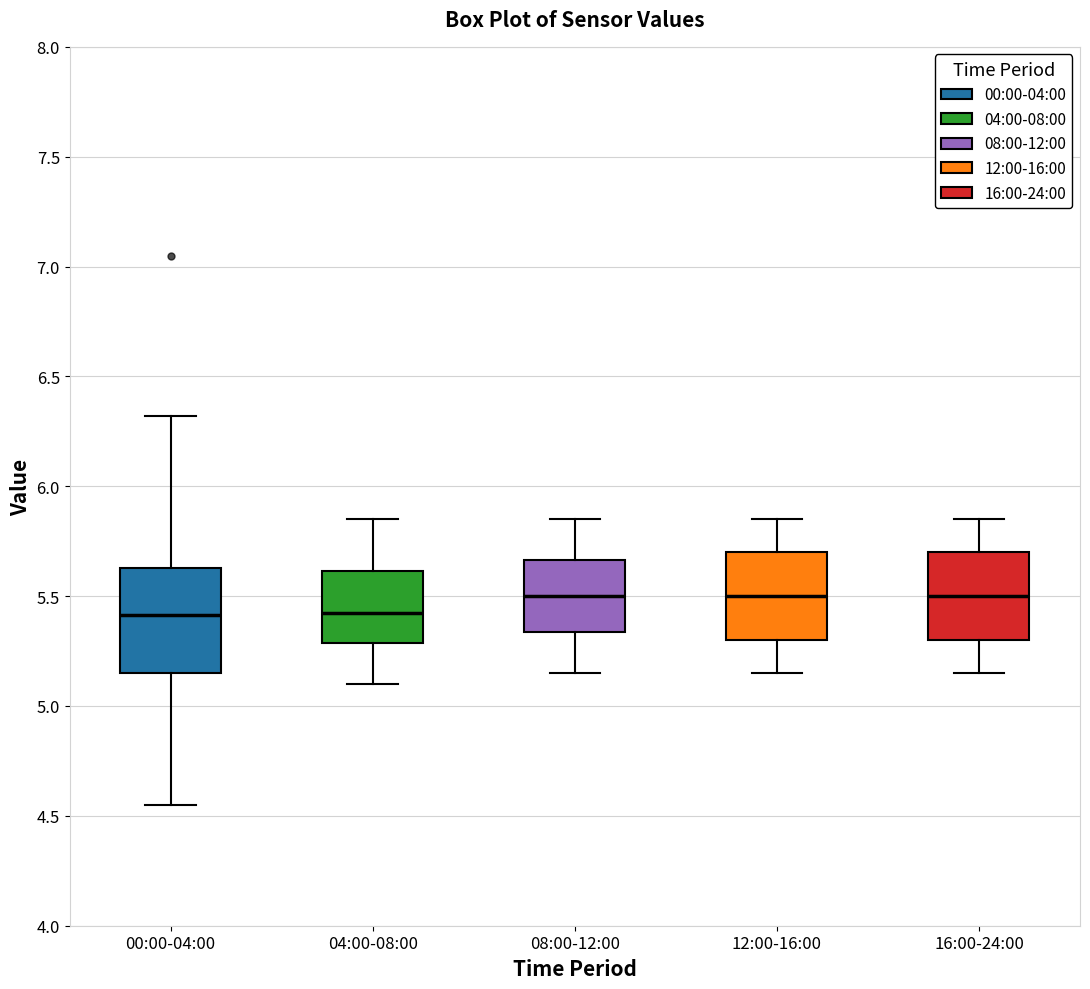

Reading left to right, transcribe this box plot: for each box, give where its median line is, the range the box spans, and where its two whiskers end, as read against the y-axis. The values are not printed on the chart, so give them approximately, as read against the axis.

00:00-04:00: median 5.40, box 5.15 to 5.65, whiskers 4.55 to 6.30
04:00-08:00: median 5.45, box 5.30 to 5.60, whiskers 5.10 to 5.85
08:00-12:00: median 5.50, box 5.35 to 5.65, whiskers 5.15 to 5.85
12:00-16:00: median 5.50, box 5.30 to 5.70, whiskers 5.15 to 5.85
16:00-24:00: median 5.50, box 5.30 to 5.70, whiskers 5.15 to 5.85